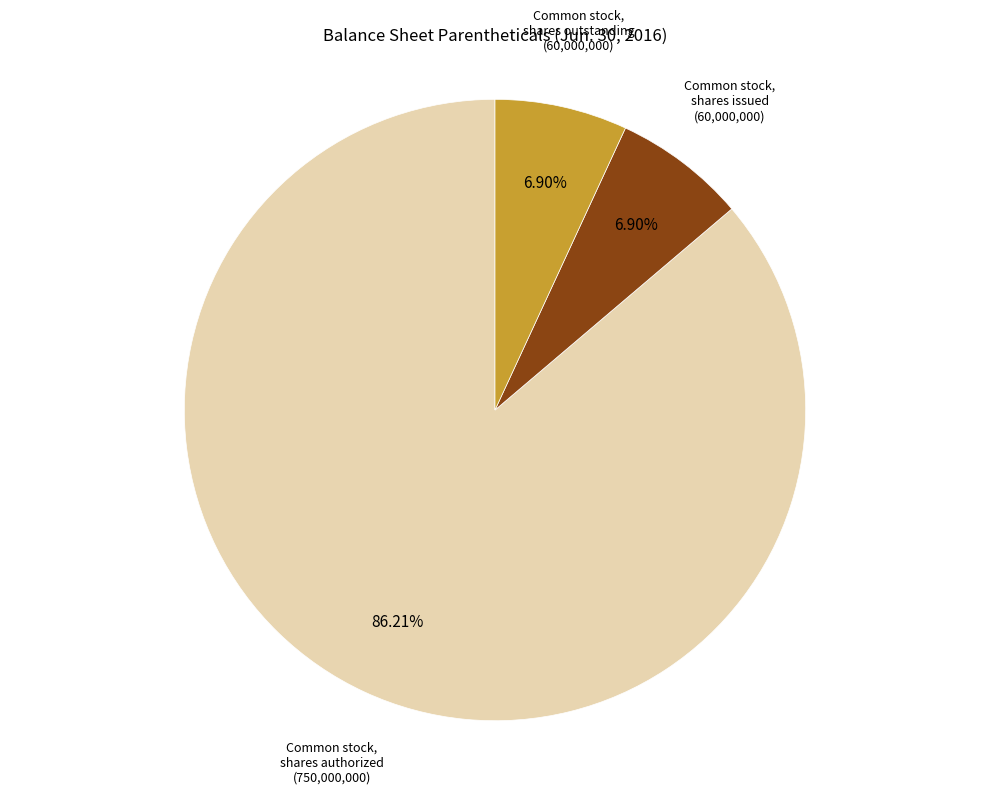

Is there any slice that represents more than half of the pie?

Yes